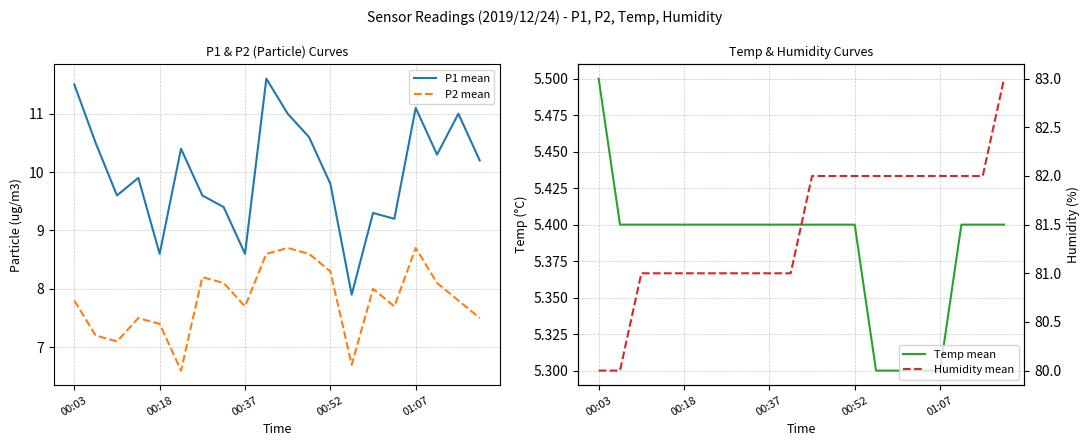

True or false: P1 mean and P2 mean intersect in this chart.

False